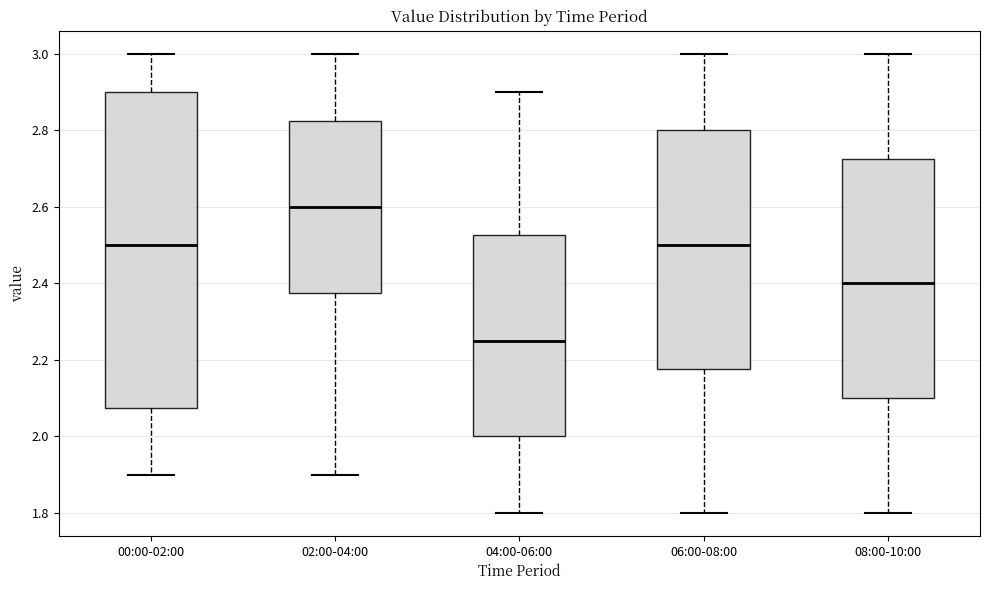

Which box has the lowest median line?

04:00-06:00